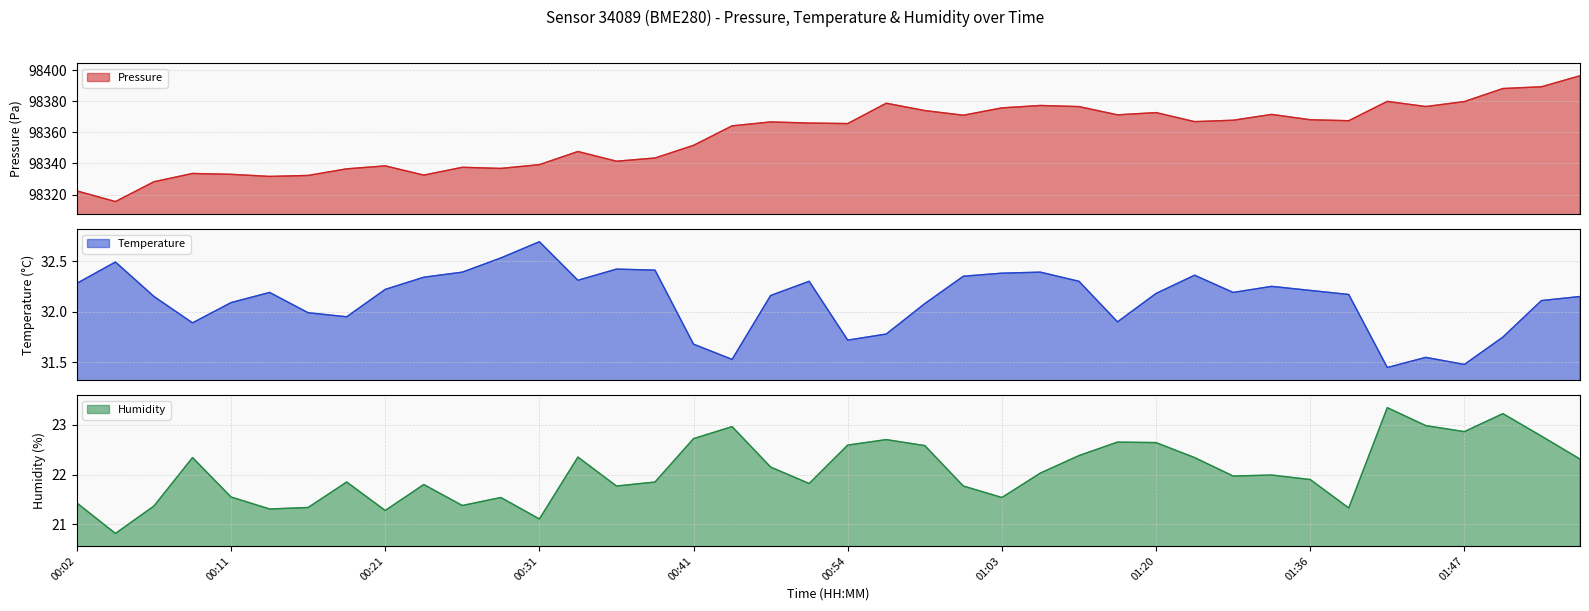

Between 01:06 and 01:39, which series saw the biggest shift?

pressure